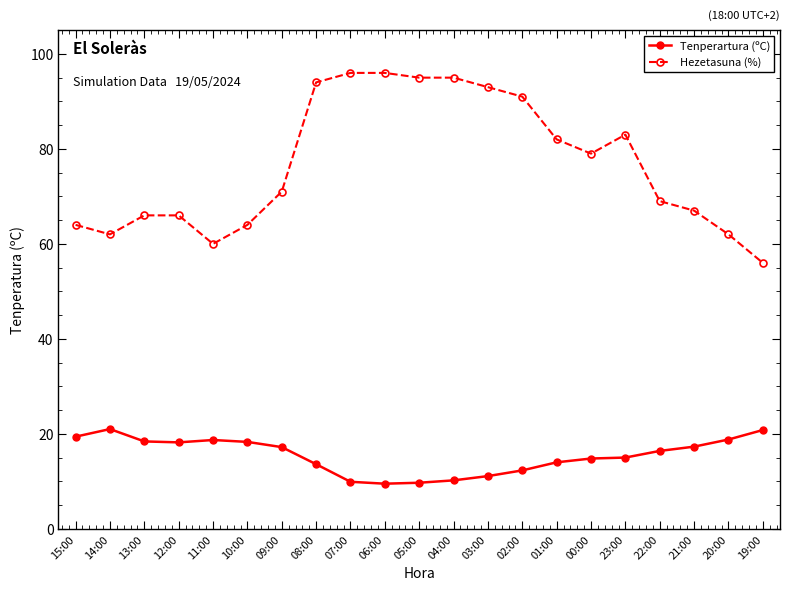

What is the average value of the Tenperartura (ºC) series?

15.5